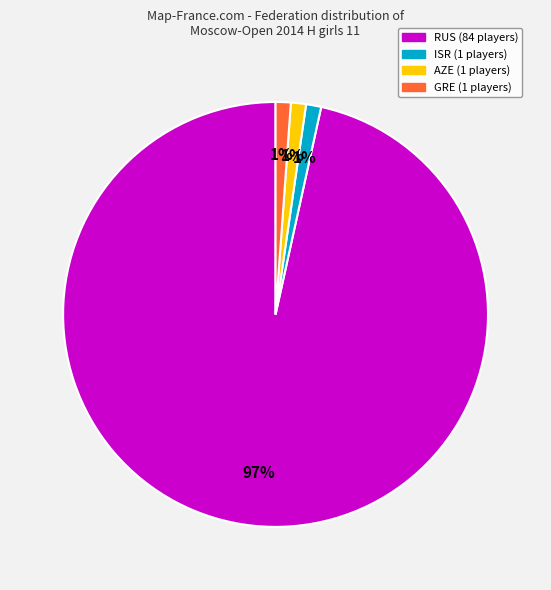

Is there a majority slice in this chart?

Yes